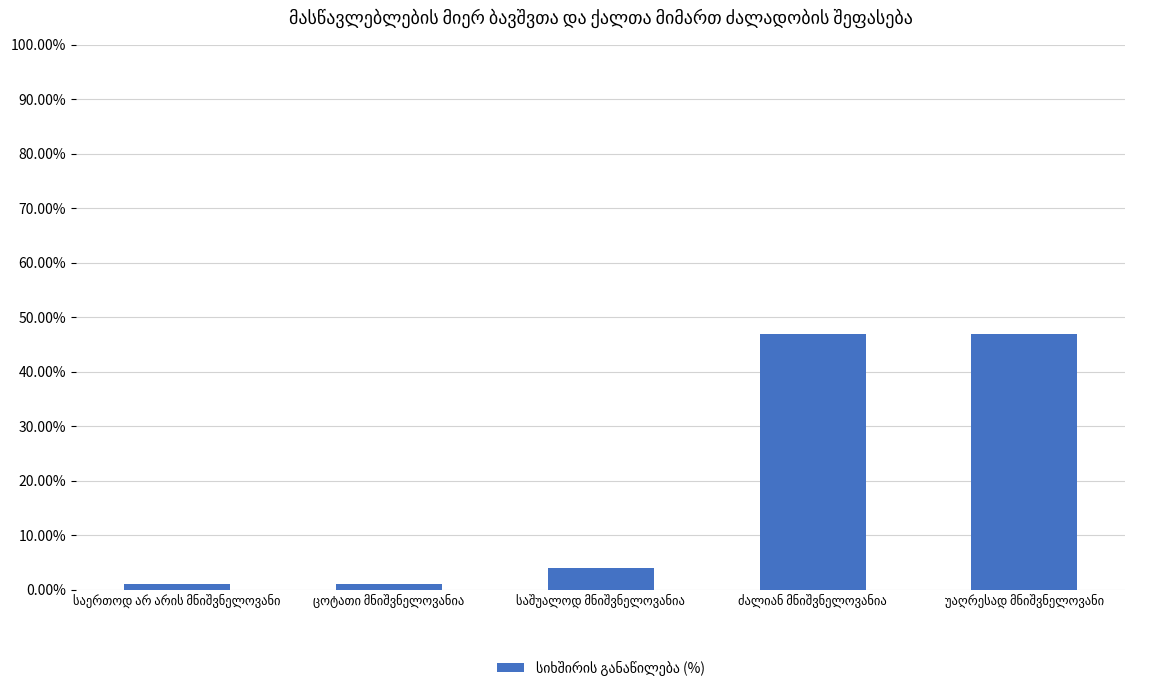

What is the value of the 3rd bar from the left?

4